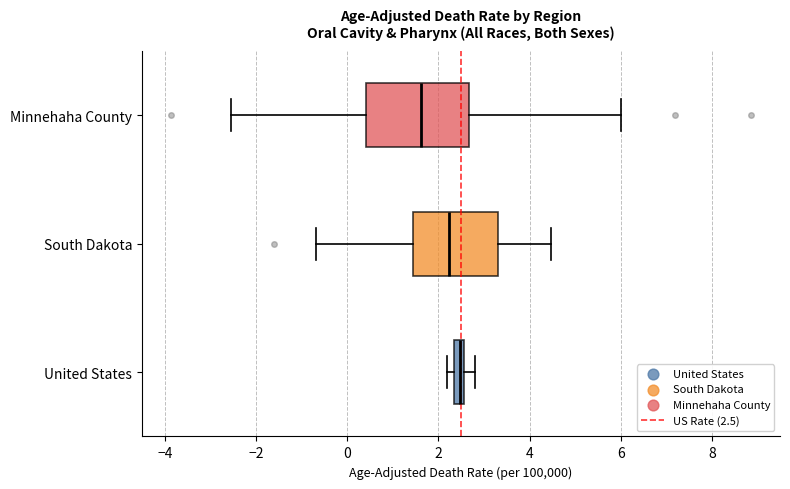

Comparing the boxes themselves (not the whiskers), which one is the widest?

Minnehaha County